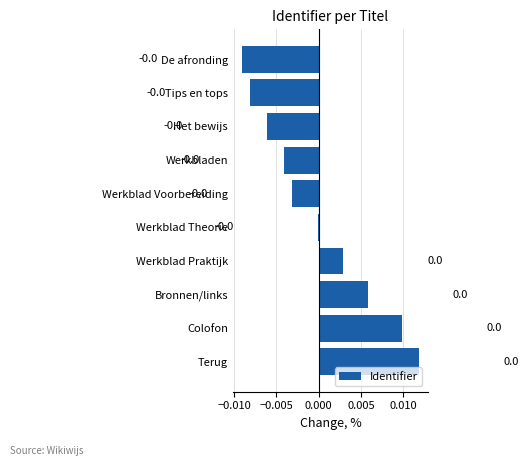

How many data points does each series have?

10